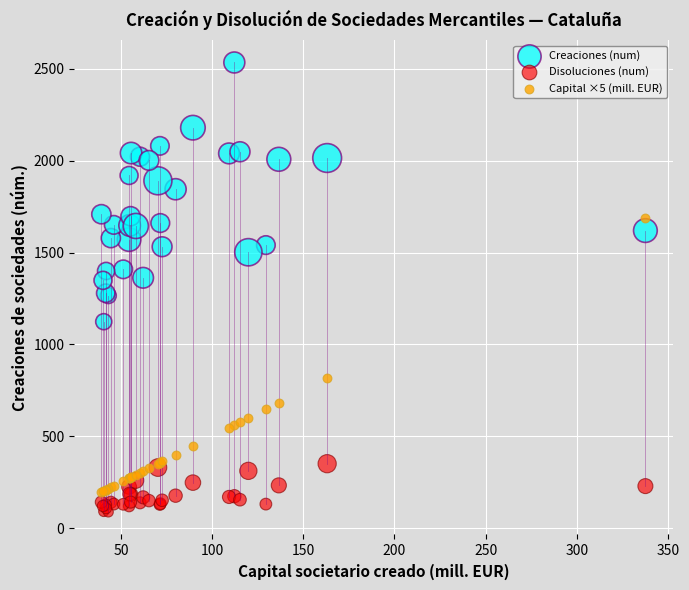

Which series contains the highest Y value?

Creaciones (num)